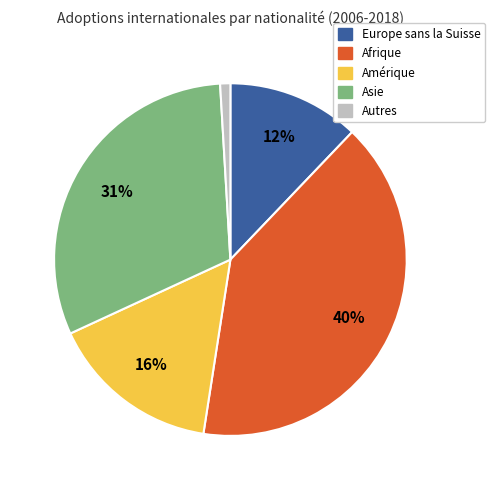

Does Afrique account for over 50% of the chart?

No